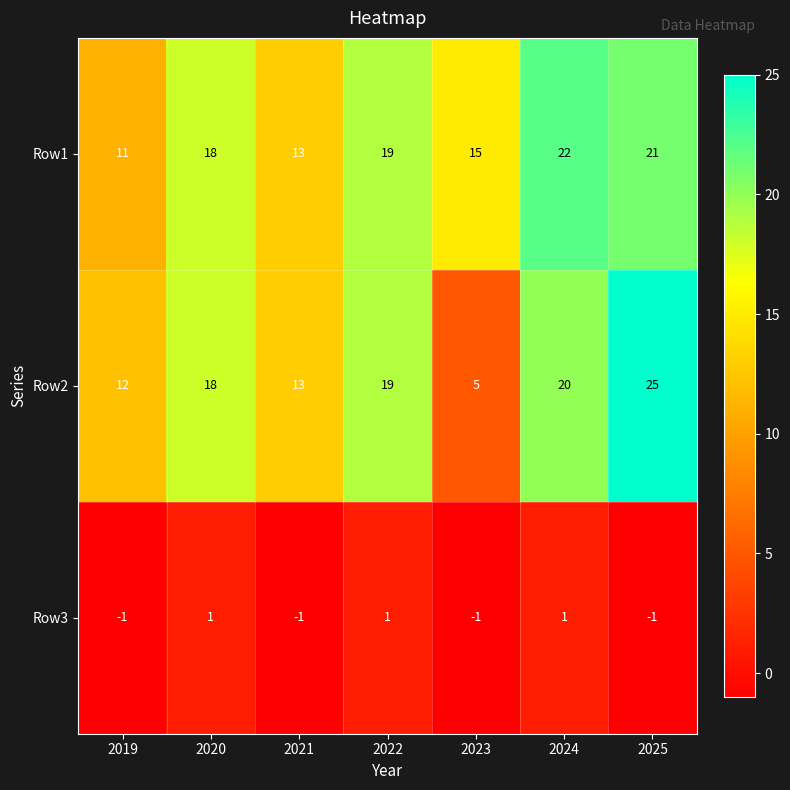

Rank the series by their maximum value, from lowest to highest.

Row3, Row1, Row2